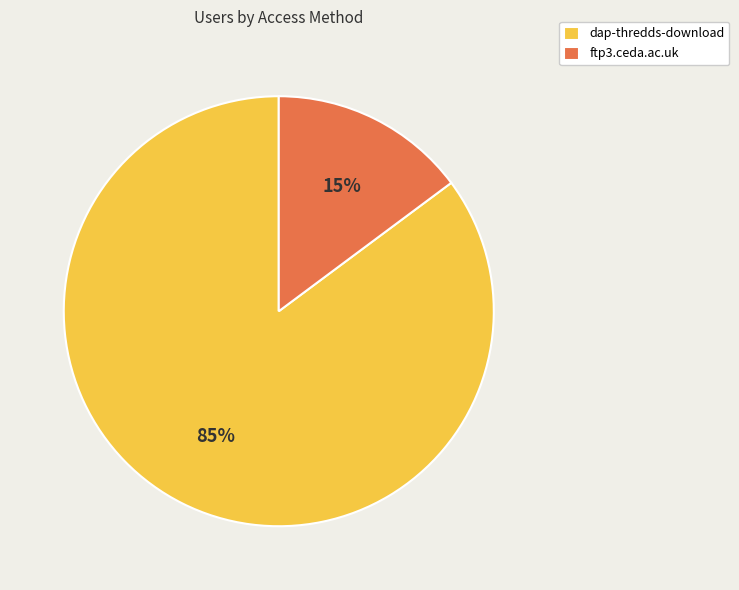

Is it true that ftp3.ceda.ac.uk is 15% of the pie?

True